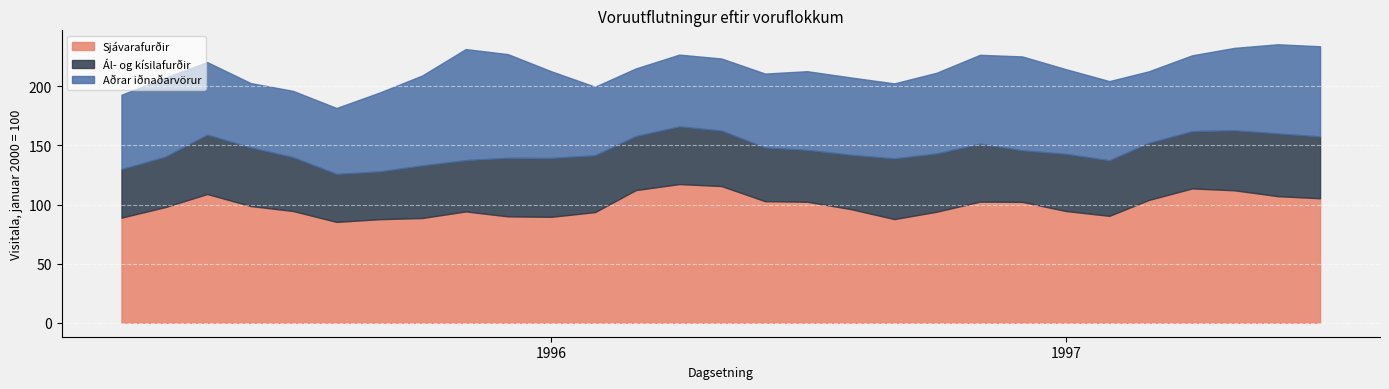

True or false: Sjavarafurdir and Al- og kisilafurdir intersect in this chart.

False